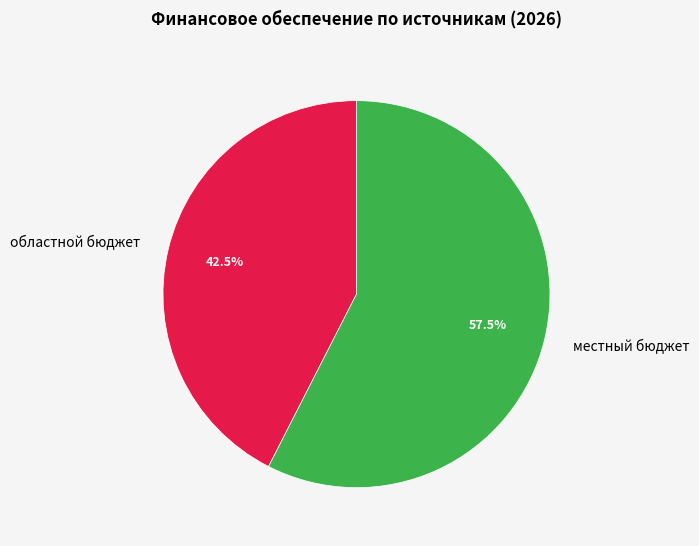

Does местный бюджет represent more than half of the total?

Yes